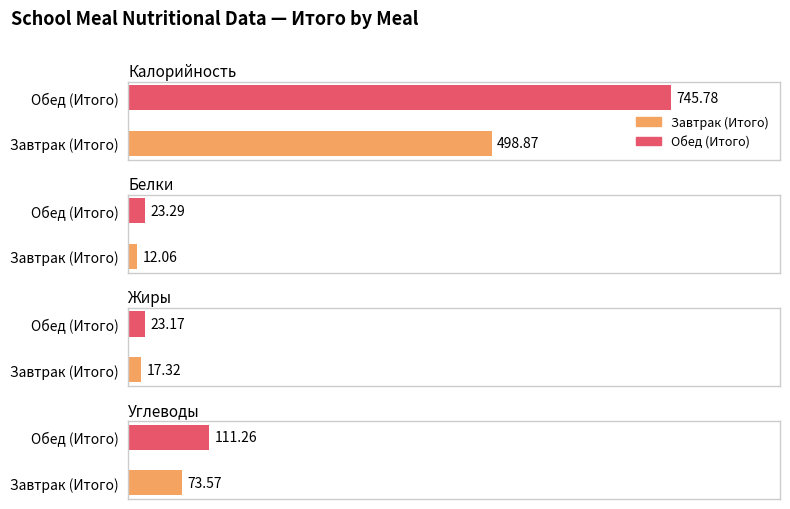

Is the value of Белки at Завтрак (Итого) greater than the value of Углеводы at Обед (Итого)?

No